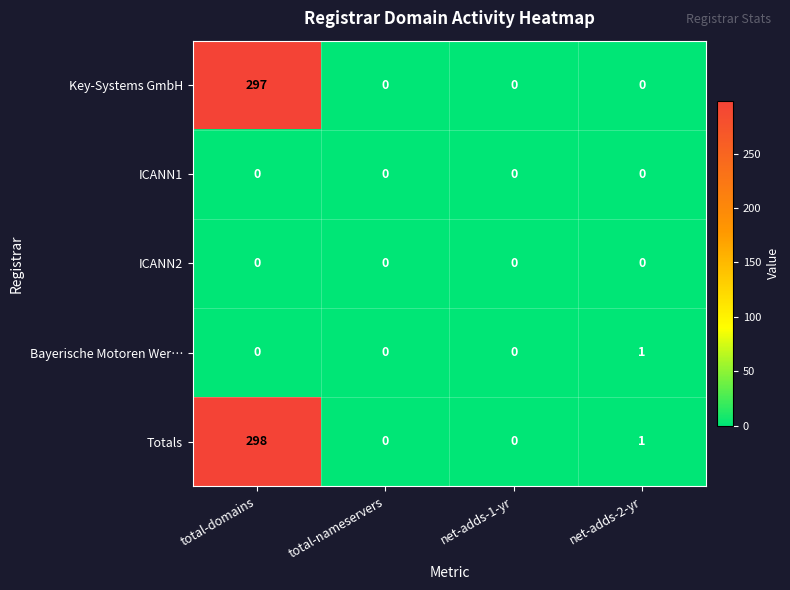

Is it true that Key-Systems GmbH equals 128 at total-domains?

False